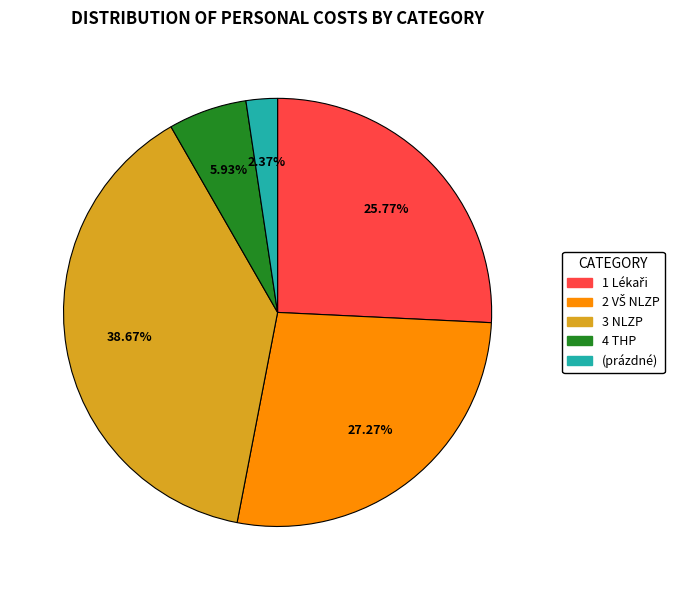

What percentage is NOT represented by (prázdné)?

97.6%